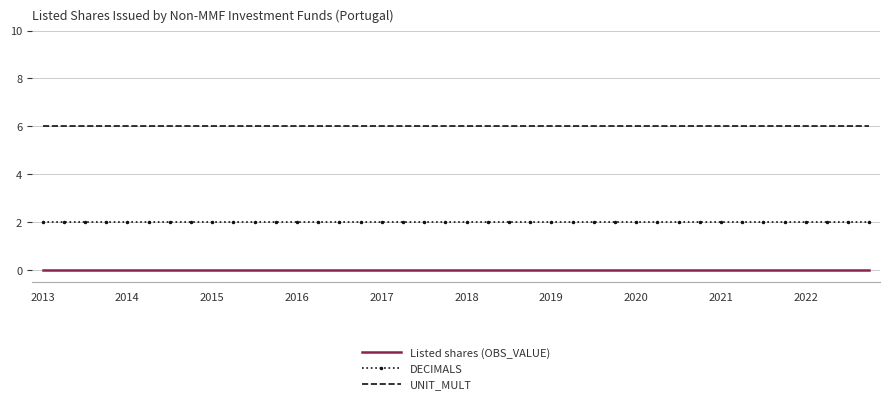

What is the maximum value shown in the chart?

6